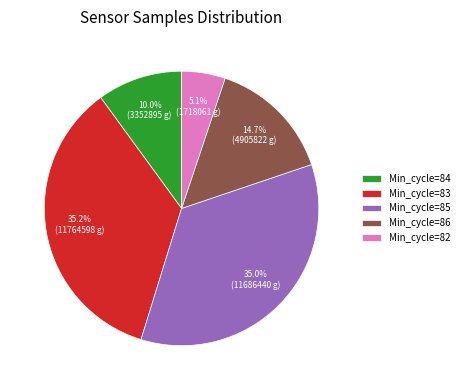

Does Min_cycle=82 represent more than half of the total?

No